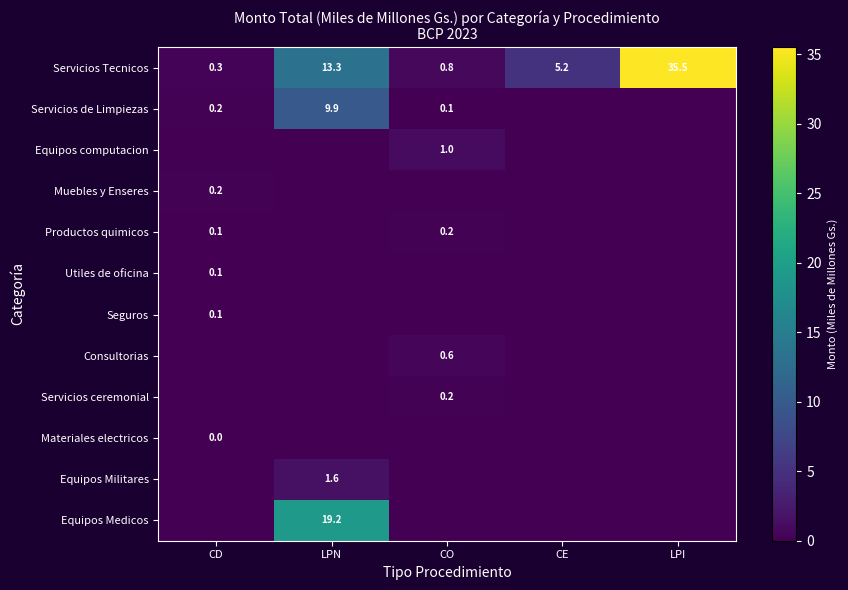

The Seguros series shows 0.1 at CD. True or false?

True